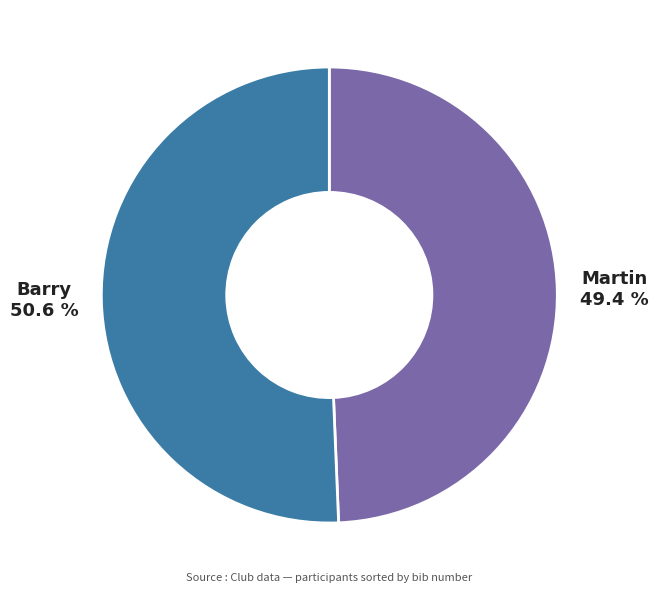

Which slice represents more than half of the pie?

Barry